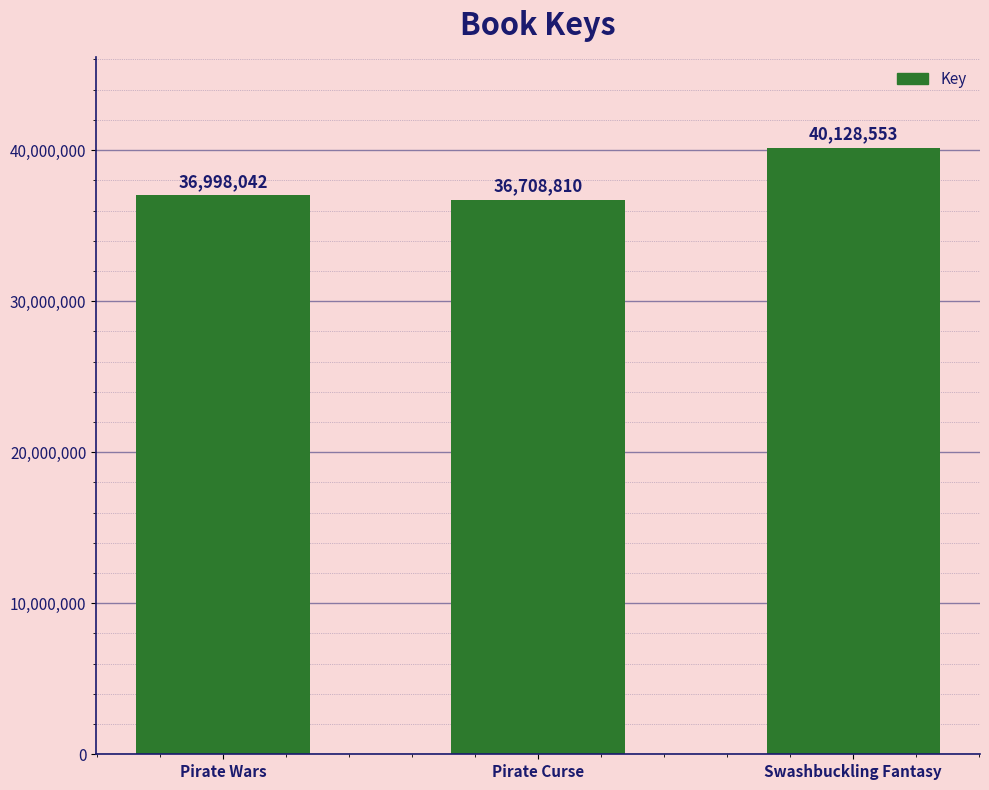

The value at Swashbuckling Fantasy is 40128553. True or false?

True